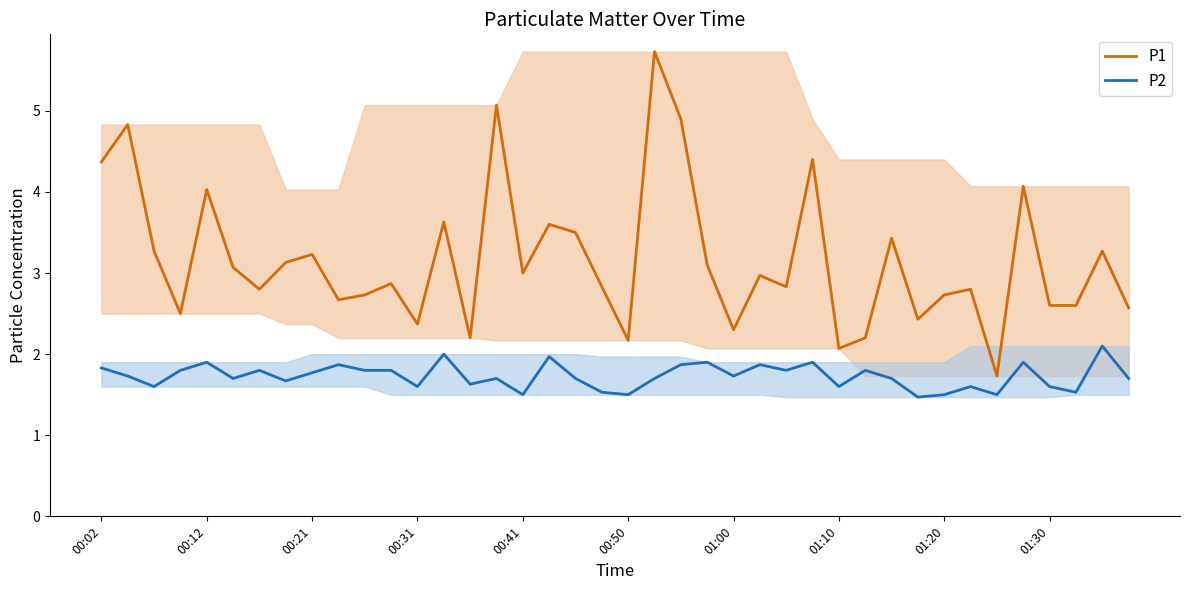

What is the value of the P1 point at the 13th from the left?

2.4